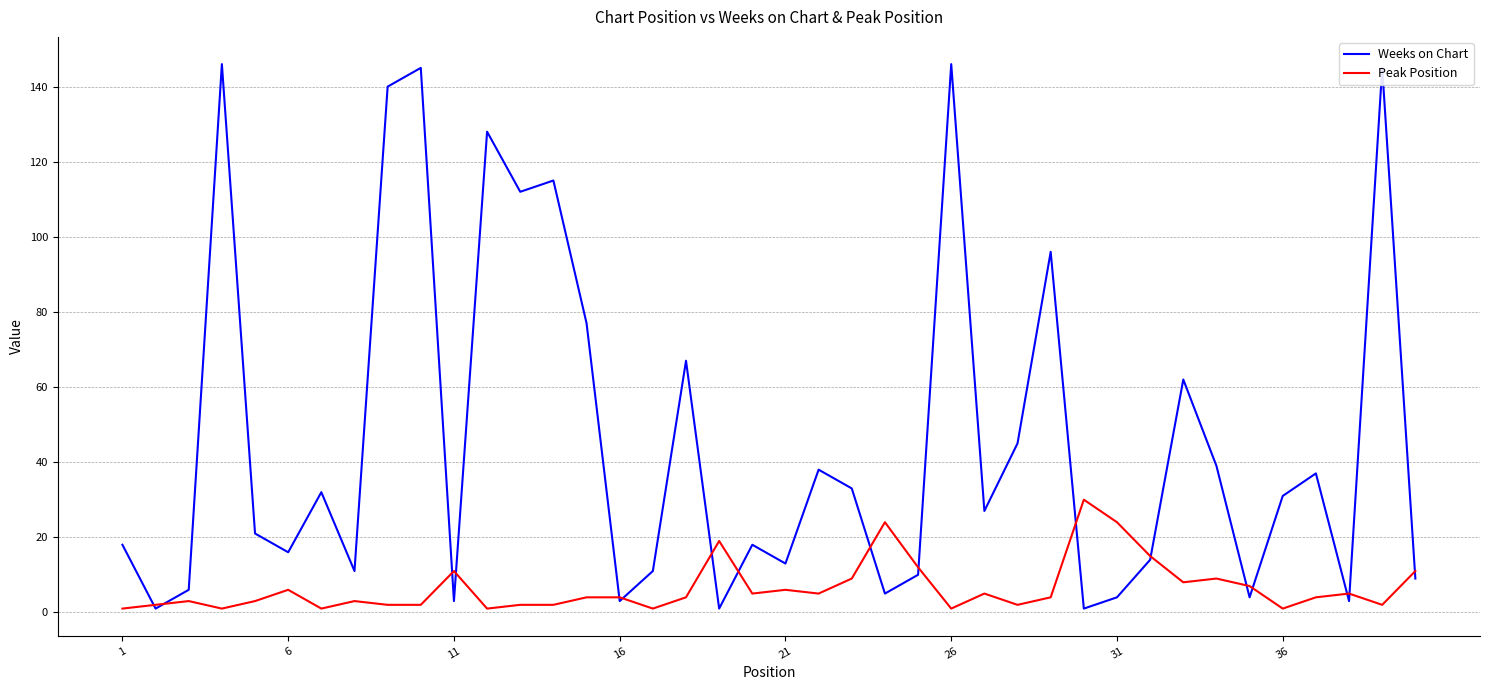

Which series has the largest total across all categories?

Weeks on Chart